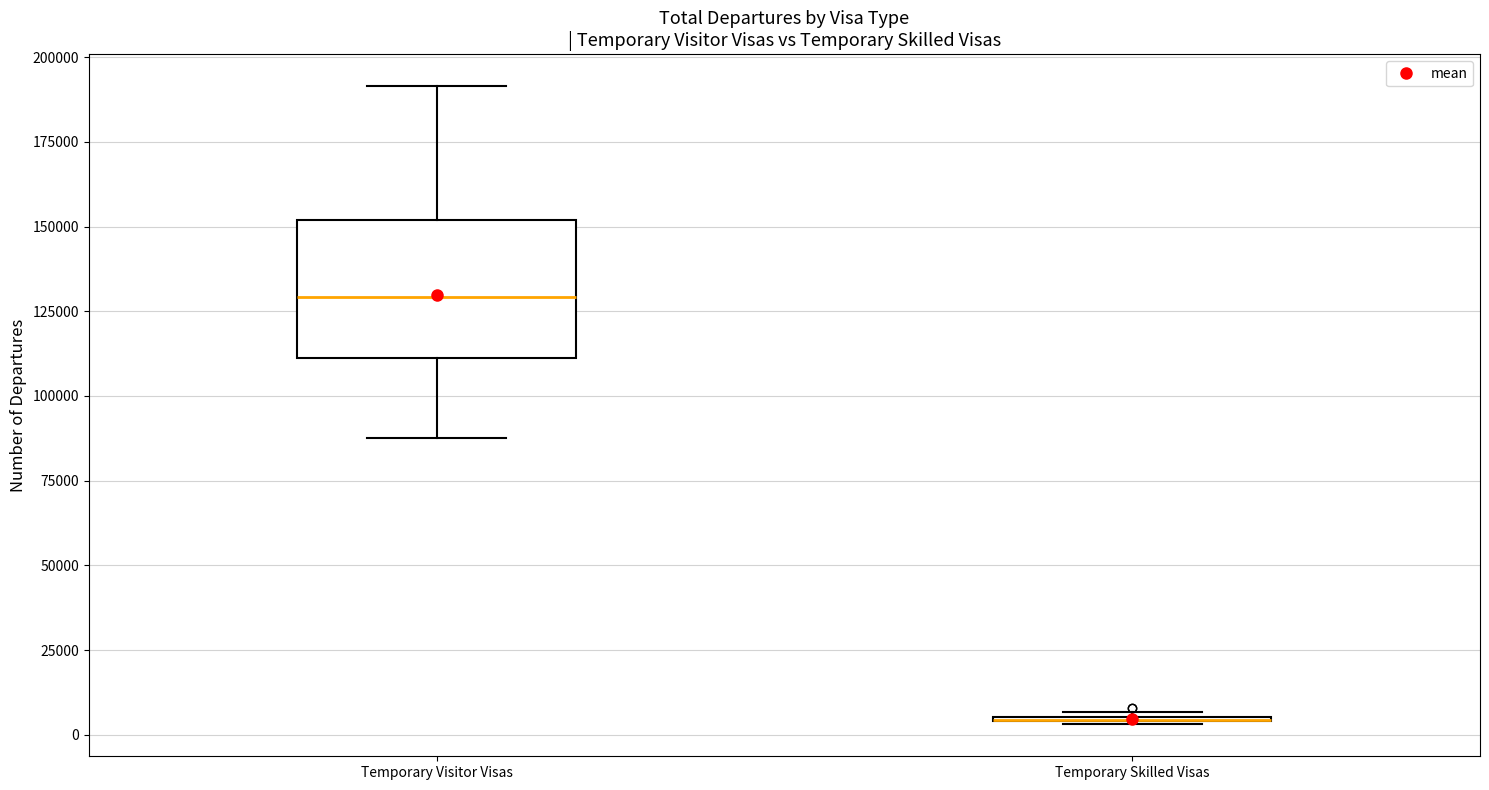

Reading left to right, transcribe this box plot: for each box, give where its median line is, the range the box spans, and where its two whiskers end, as read against the y-axis. The values are not printed on the chart, so give them approximately, as read against the axis.

Temporary Visitor Visas: median 130000, box 110000 to 150000, whiskers 90000 to 190000
Temporary Skilled Visas: box collapsed to a line at 5000, whiskers 5000 to 5000